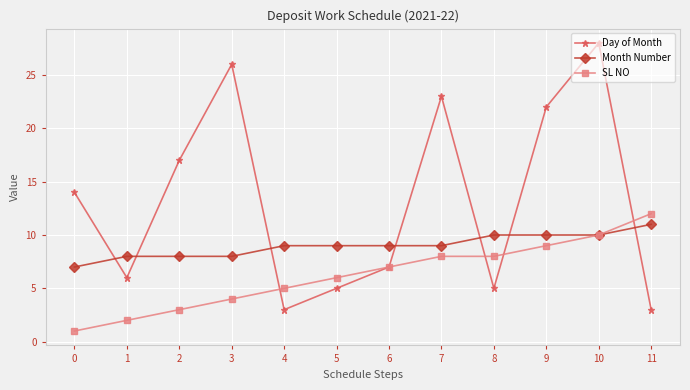

How many data points in Day of Month are less than 14?

6